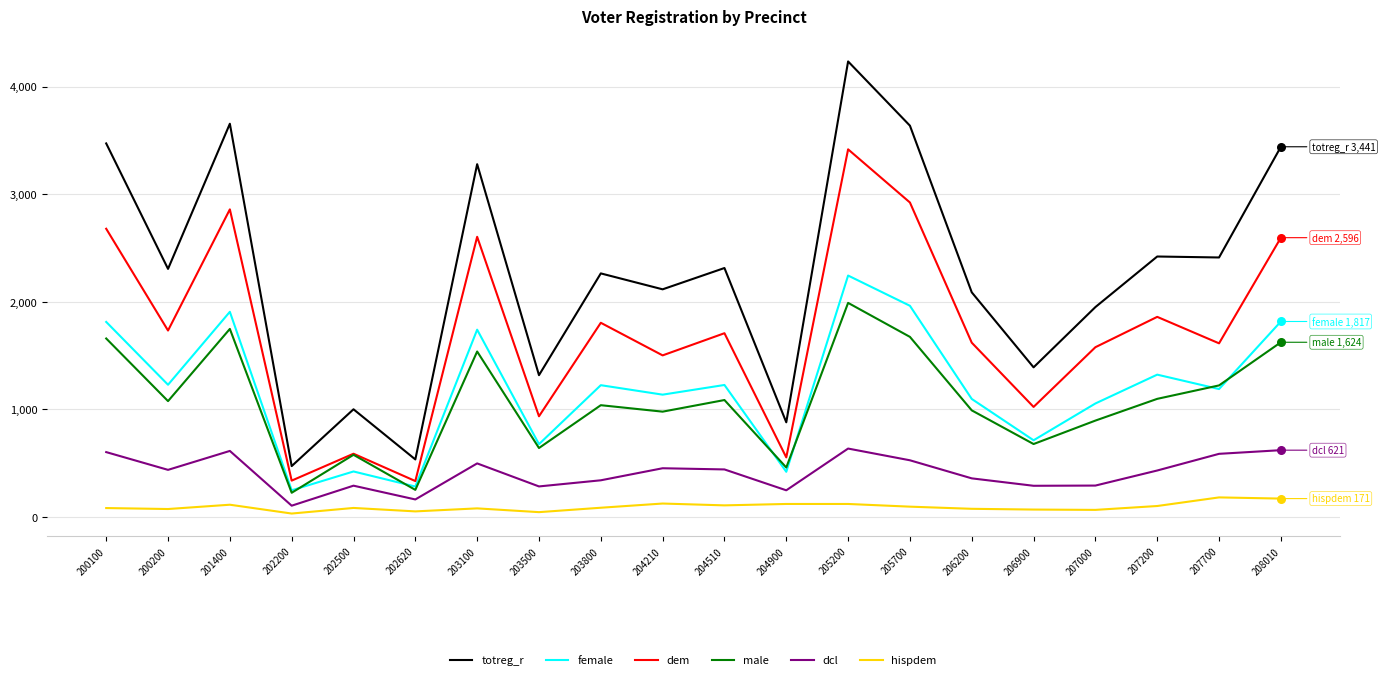

What are all the series names shown in the legend?

totreg_r, female, dem, male, dcl, hispdem